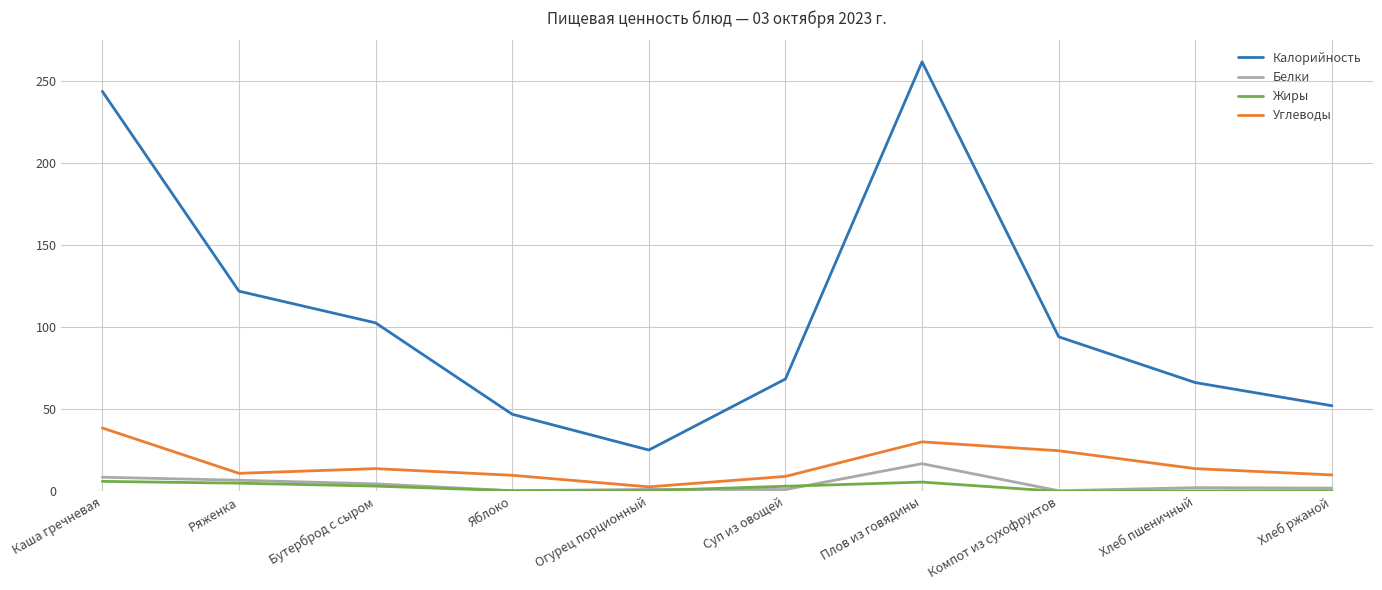

What is the spread (max minus min) of values at Каша гречневая?

237.7